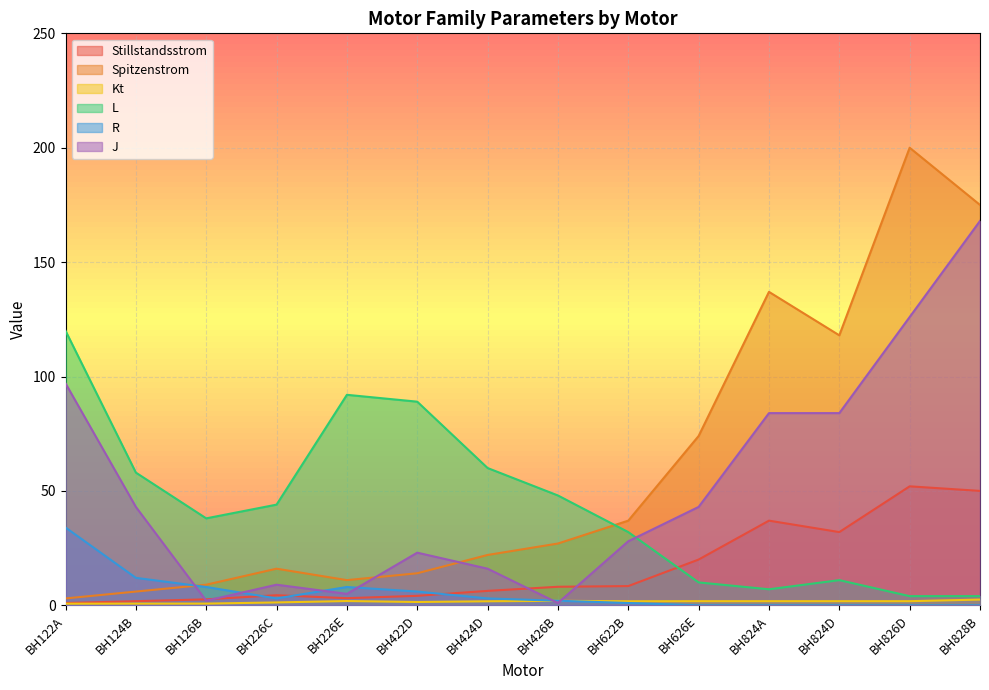

What value does the Spitzenstrom series have at BH626E?

74.0